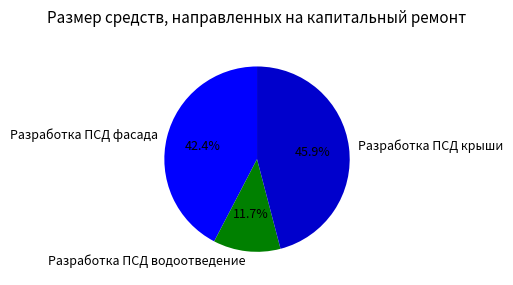

Approximately how many times larger is the value at Разработка ПСД водоотведение compared to Разработка ПСД фасада?

0.3